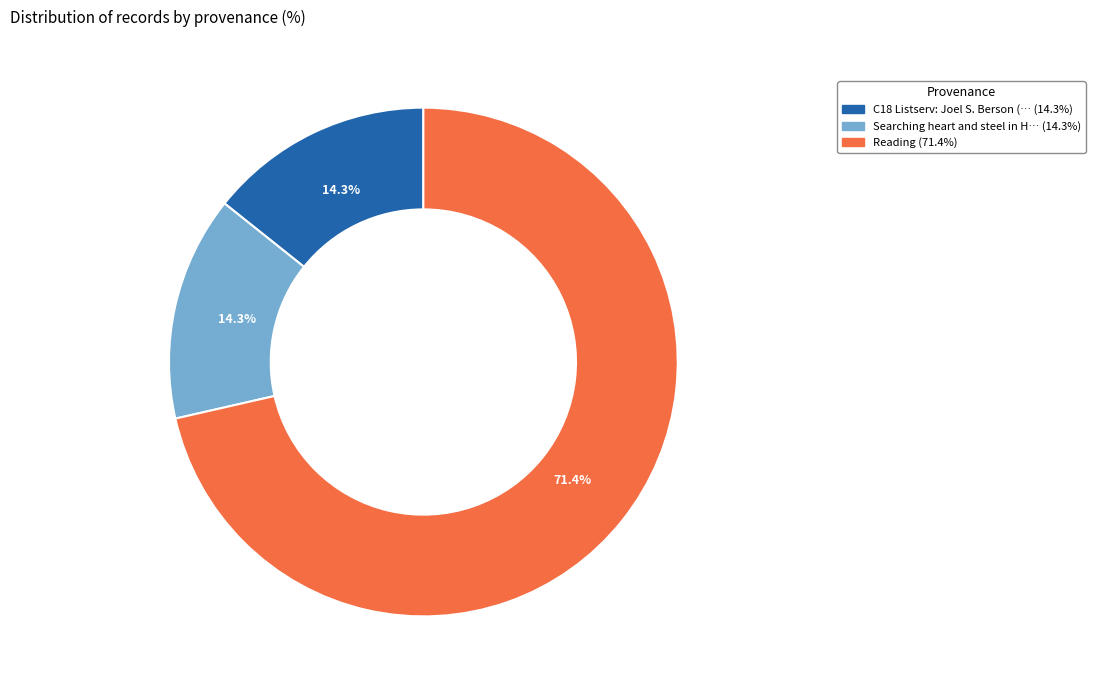

Is there a majority slice in this chart?

Yes